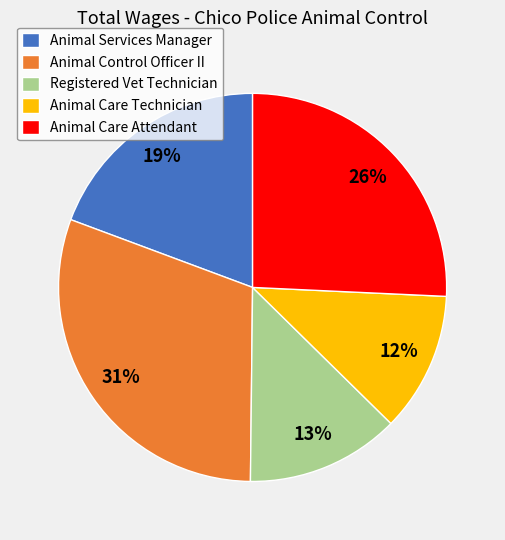

To the nearest percent, what is the difference between the largest and smallest slice percentages?

19%